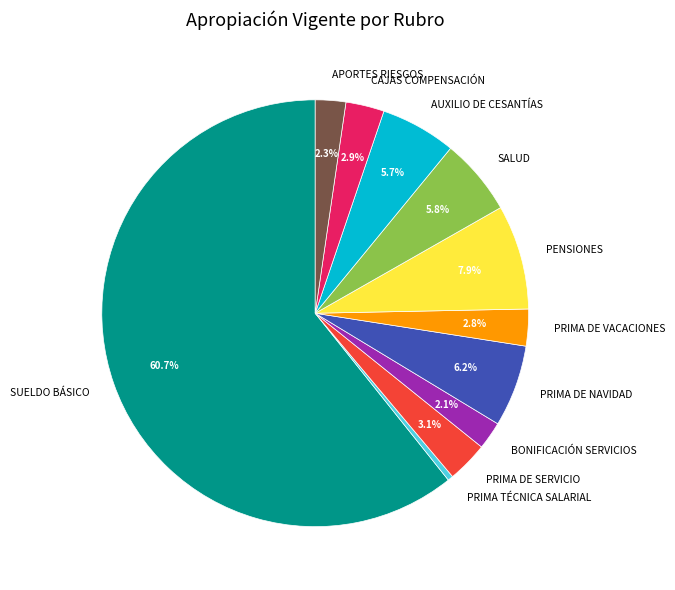

Count the number of slices in the pie.

11